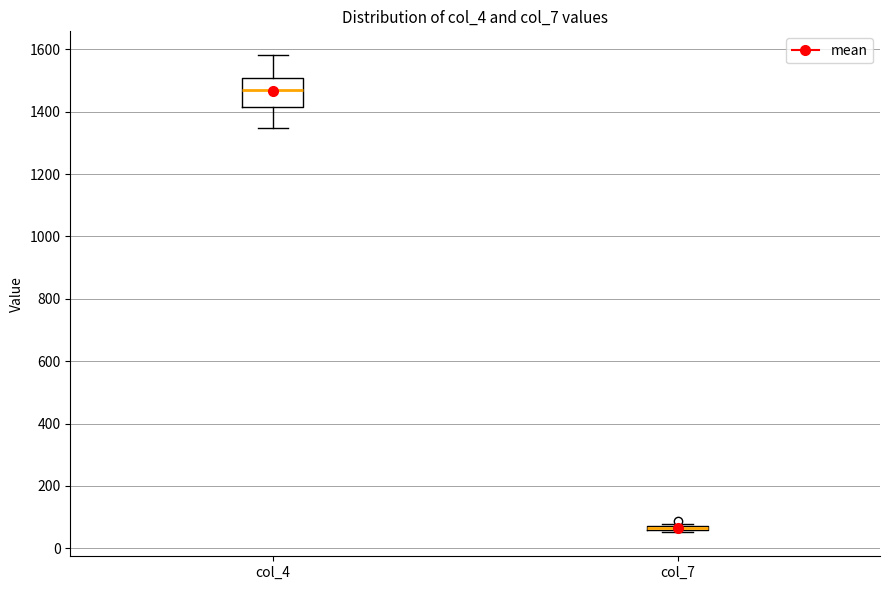

Comparing the boxes themselves (not the whiskers), which one is the tallest?

col_4